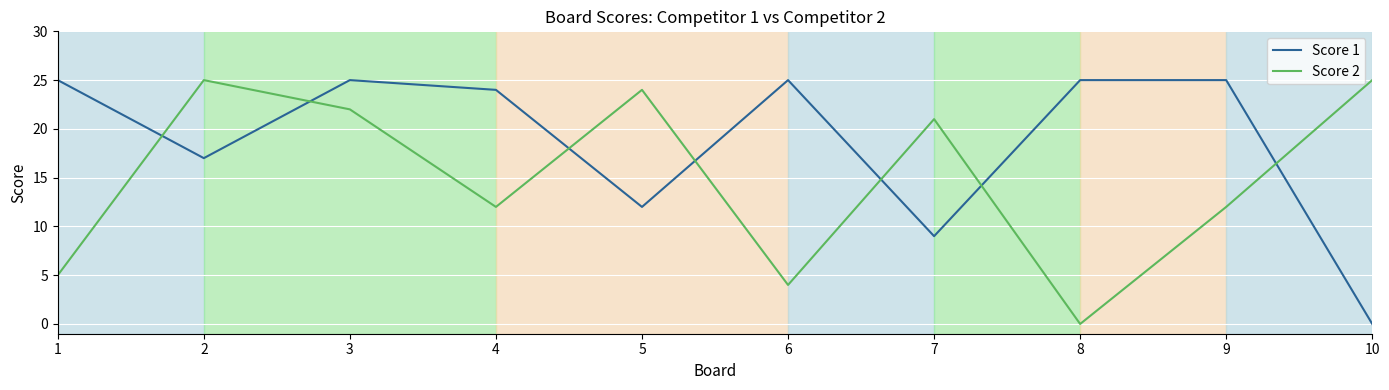

What is the difference between the maximum and second lowest values in the Score 2 series?

21